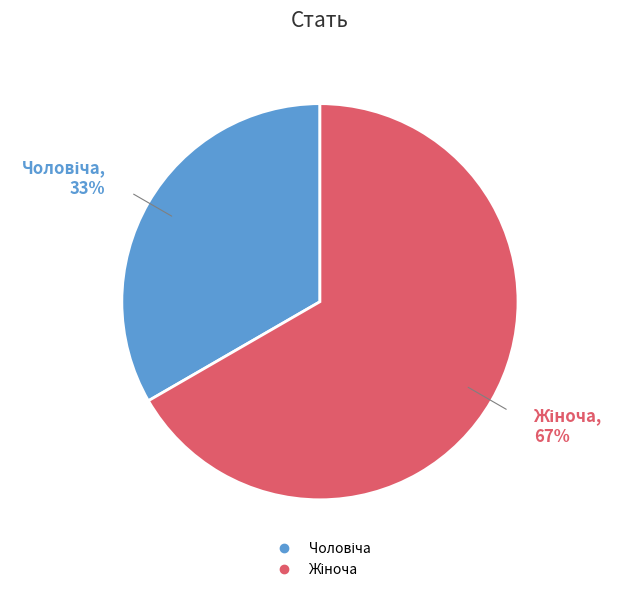

How many slices are in this pie chart?

2